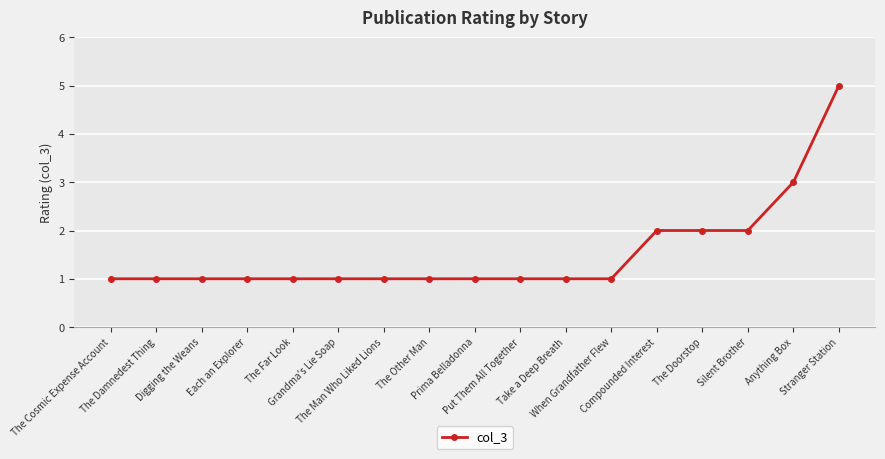

Is it true that the value at The Doorstop is 2?

True